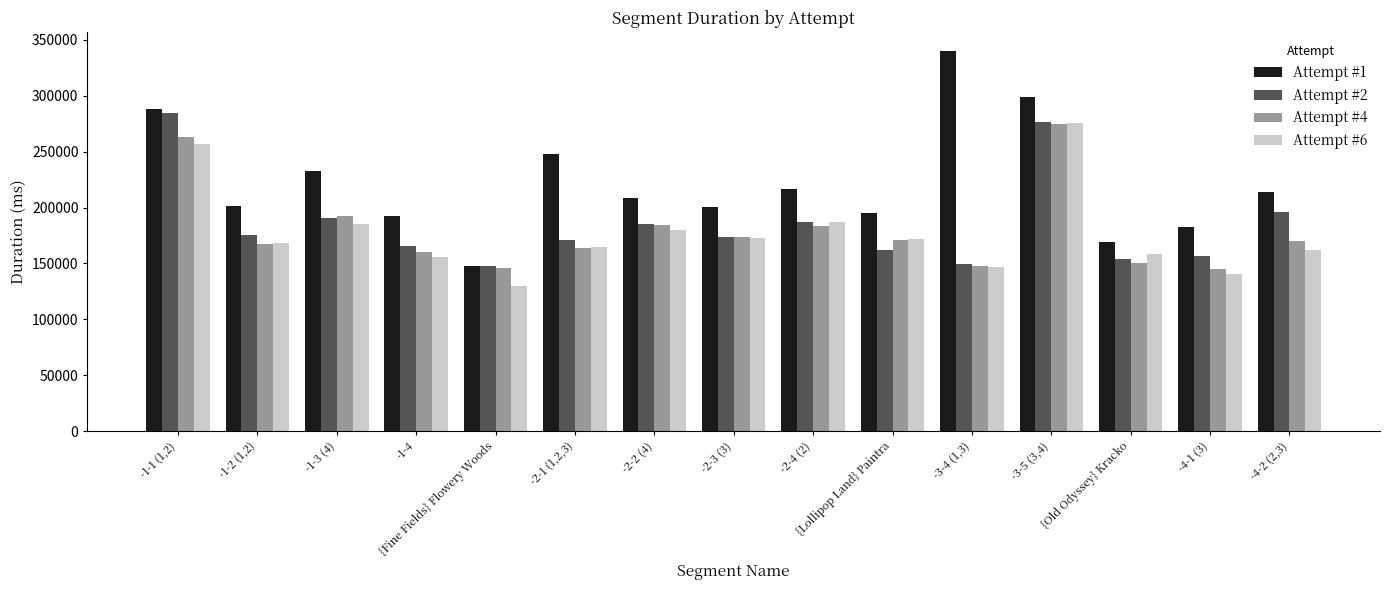

The Attempt #2 series shows 149488 at -3-4 (1,3). True or false?

True